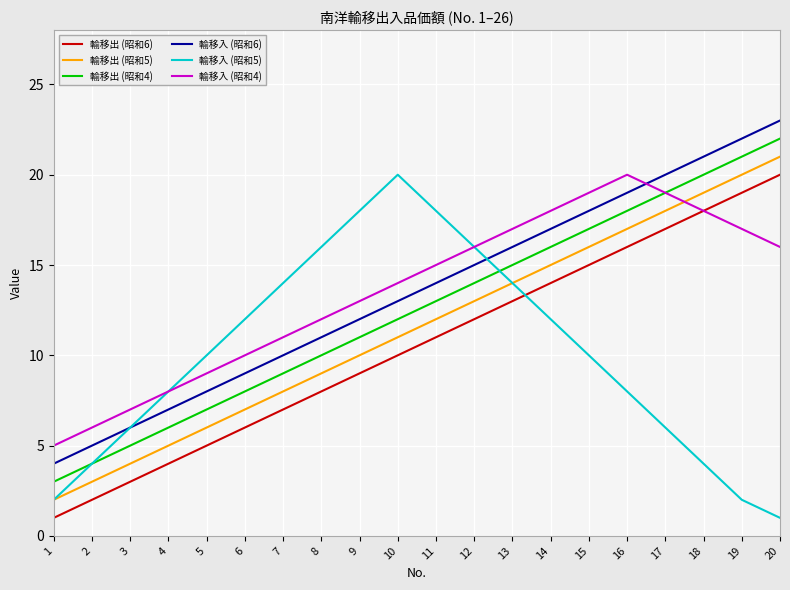

At 8, list the series in order from largest to smallest.

輸移入 (昭和5), 輸移入 (昭和4), 輸移入 (昭和6), 輸移出 (昭和4), 輸移出 (昭和5), 輸移出 (昭和6)